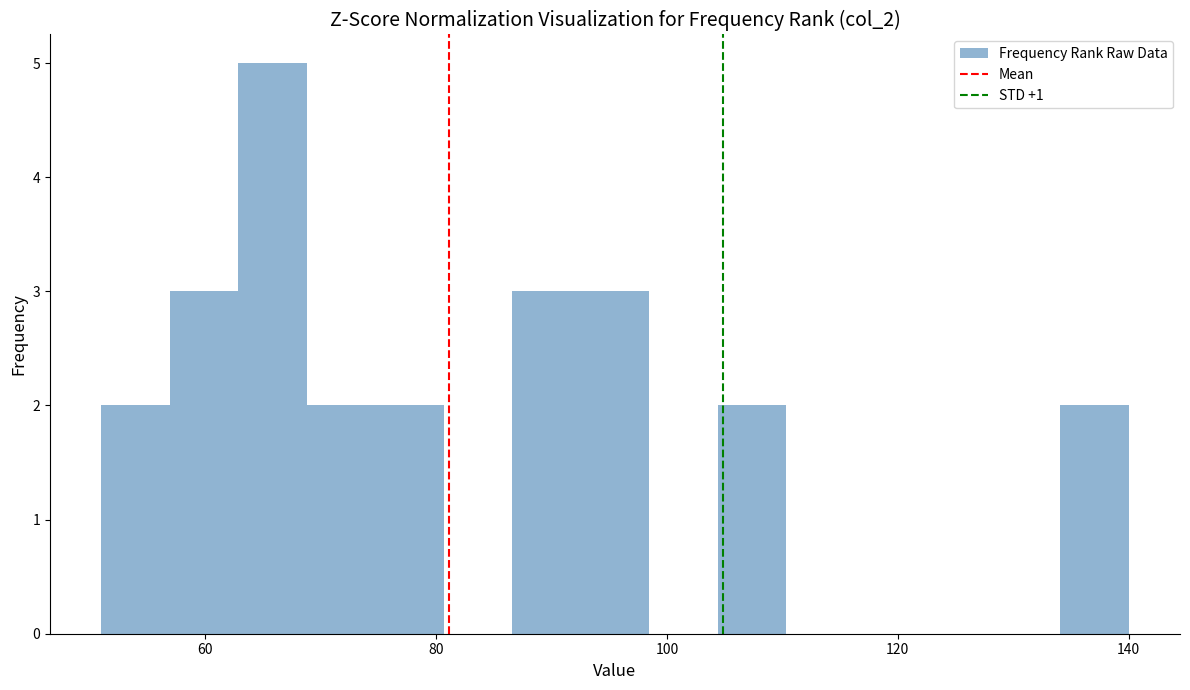

Read against the x-axis, roughly where is the centre of the tallest bar?

66